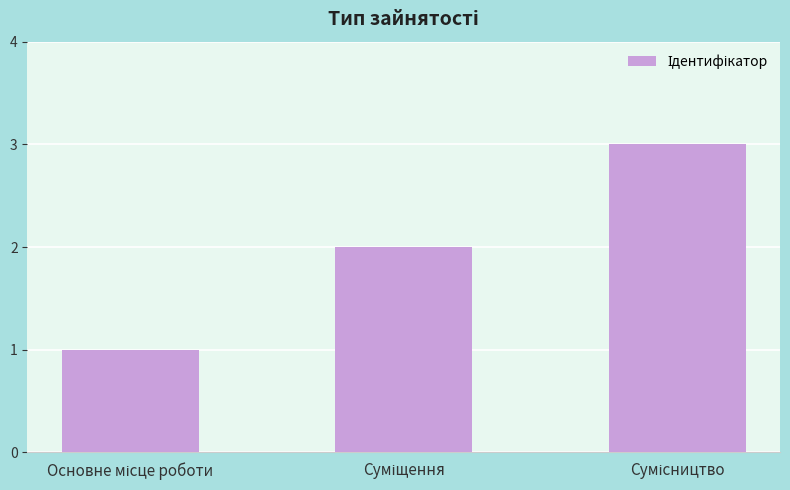

How many bars are there in total?

3